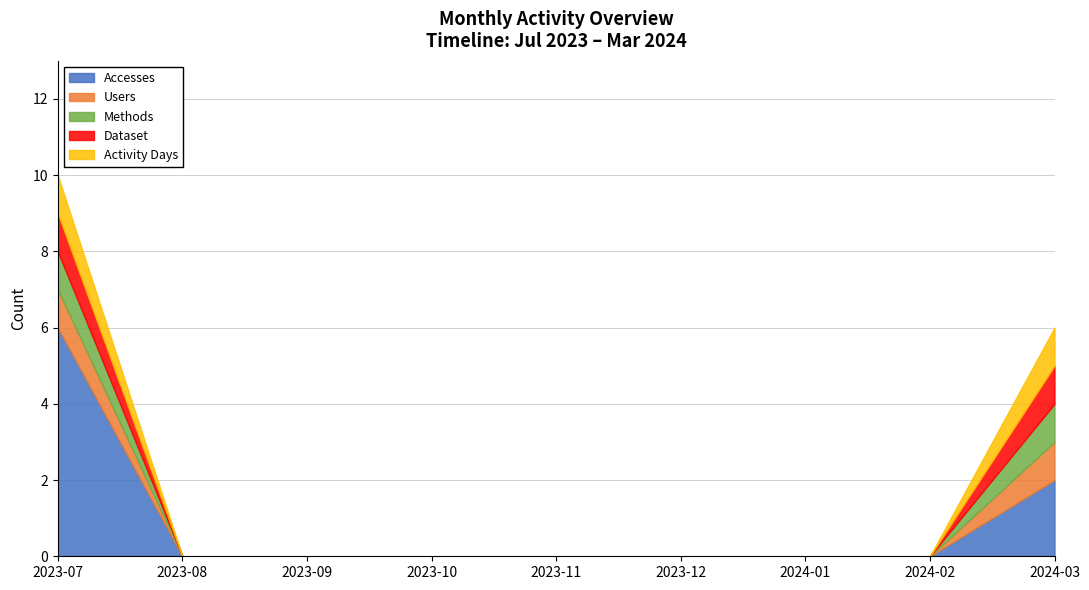

What is the maximum value for Dataset?

1